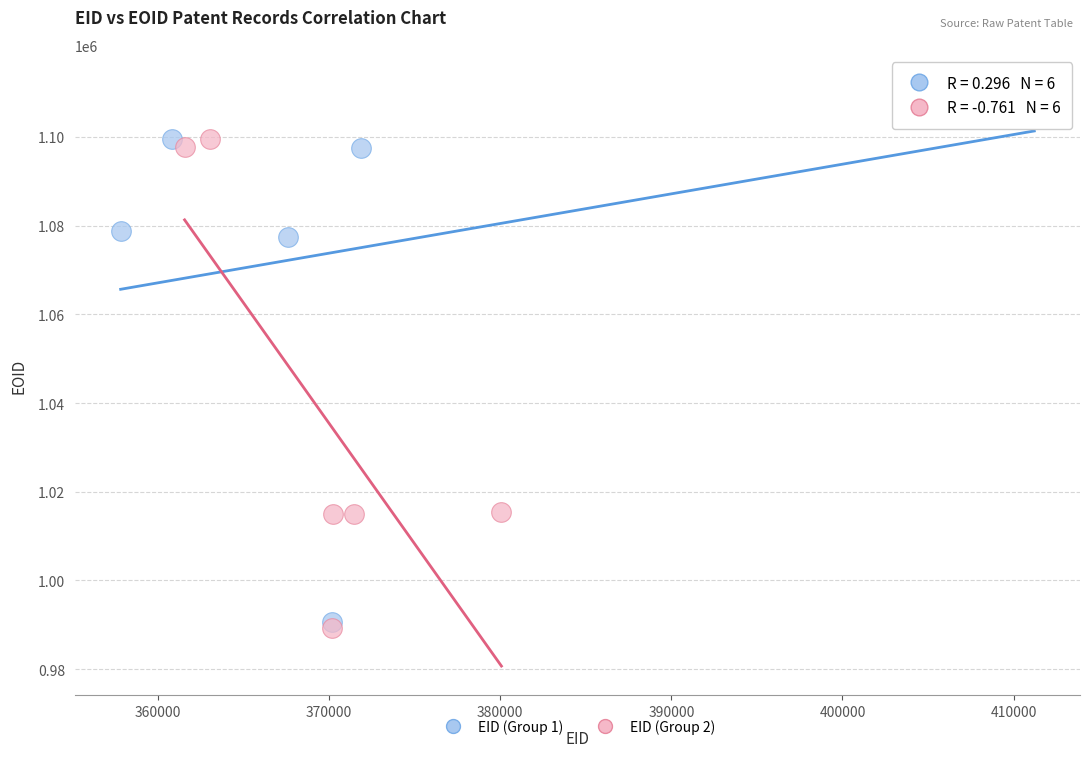

Which series reaches the maximum Y coordinate?

EID (Group 1)